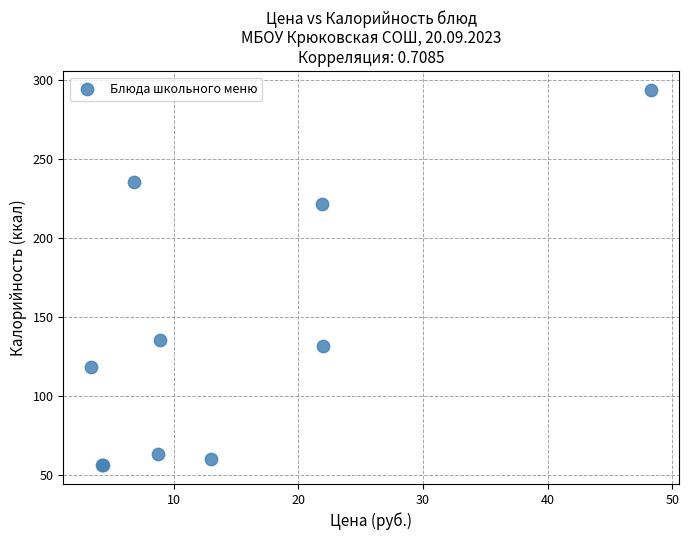

What Y value in the scatter plot is closest to 174?

135.0